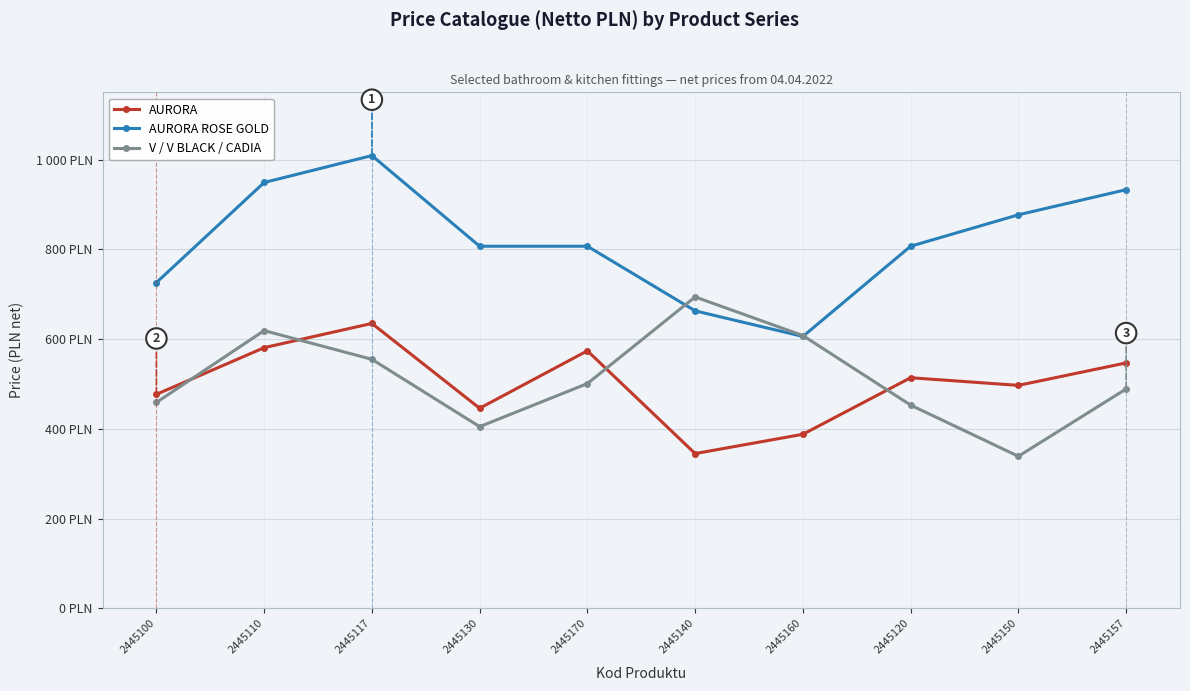

What are all the series names shown in the legend?

AURORA, AURORA ROSE GOLD, V / V BLACK / CADIA